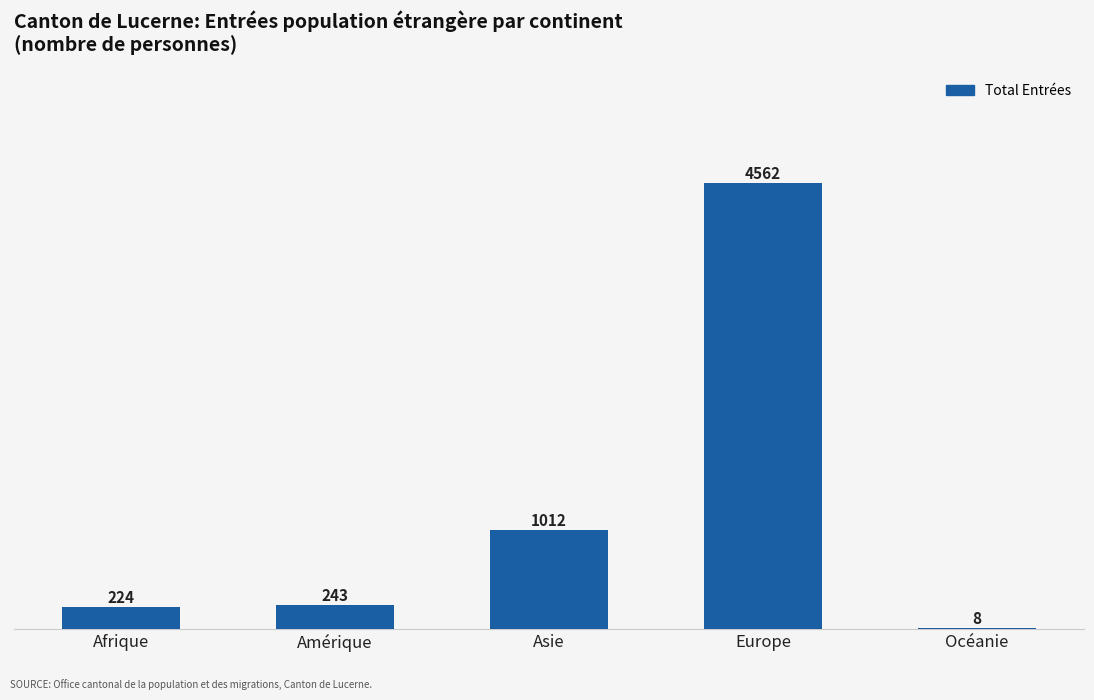

Does the chart contain stacked bars?

No